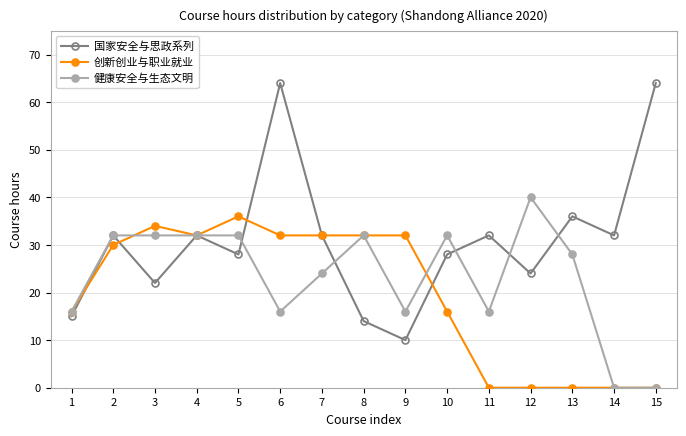

Where do 创新创业与职业就业 and 国家安全与思政系列 first cross each other?

1 and 2